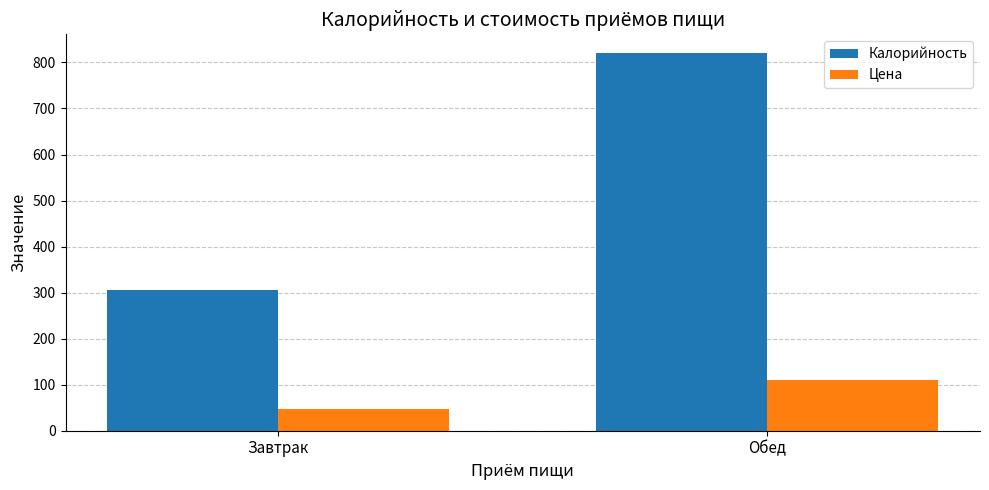

Which category has the lowest value across all series?

Завтрак